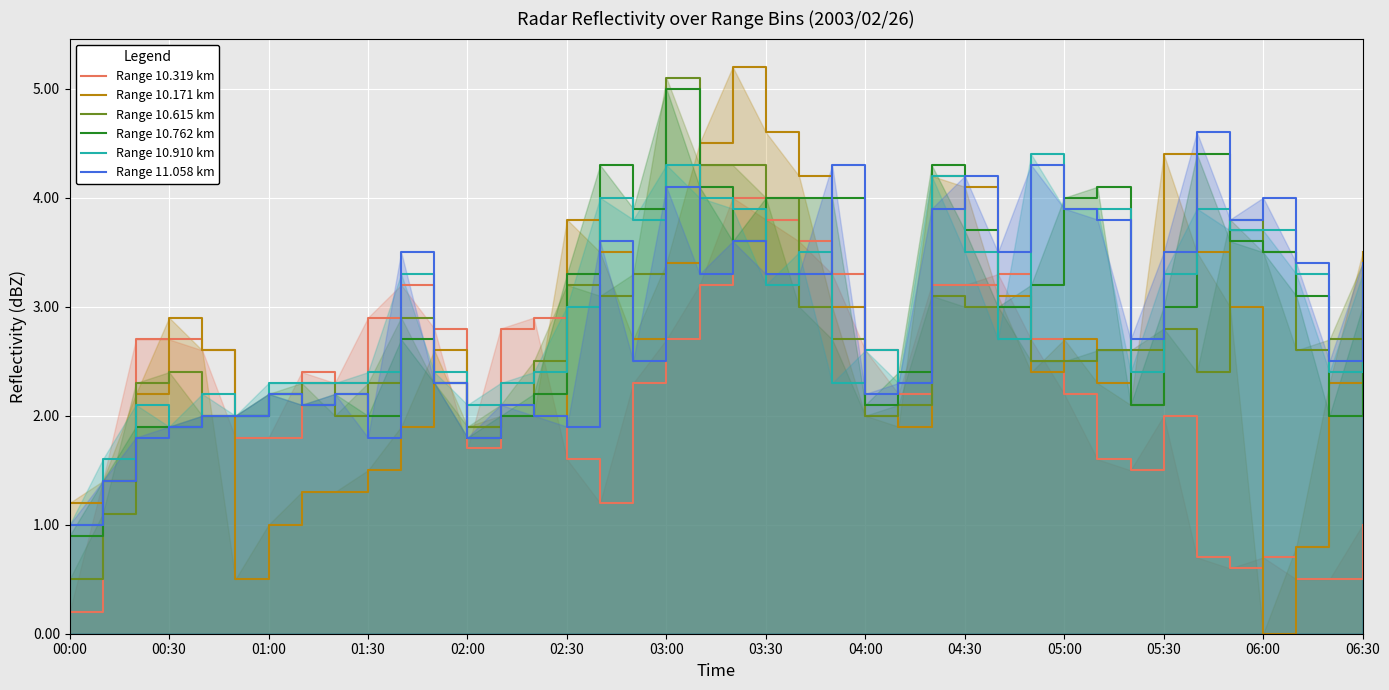

True or false: Range 11.058 km has a value of 2.2 at 01:00.

True